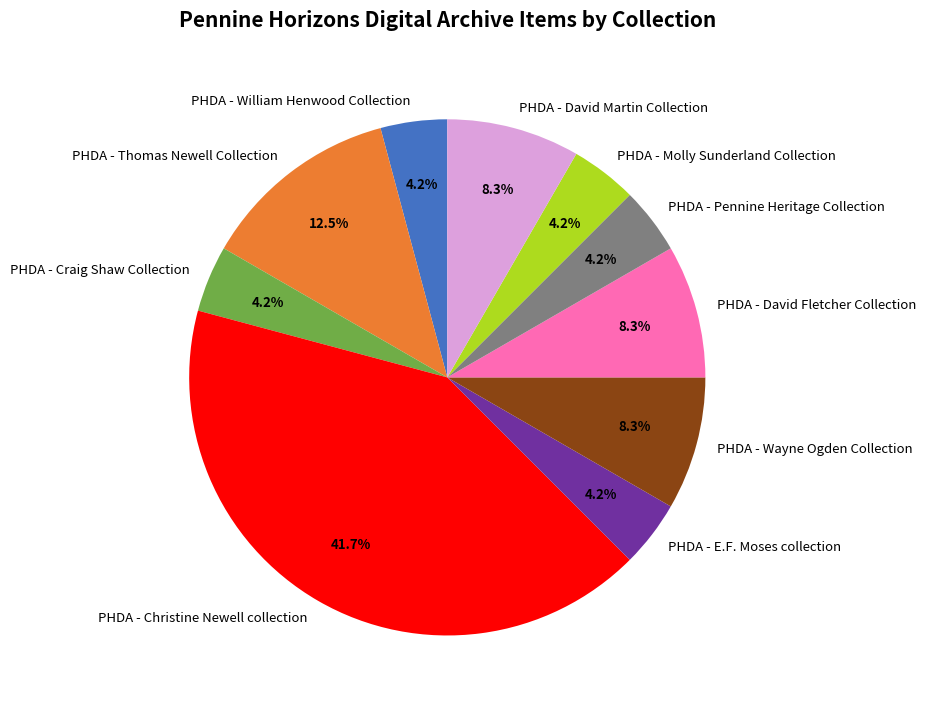

Does PHDA - David Fletcher Collection account for over 50% of the chart?

No